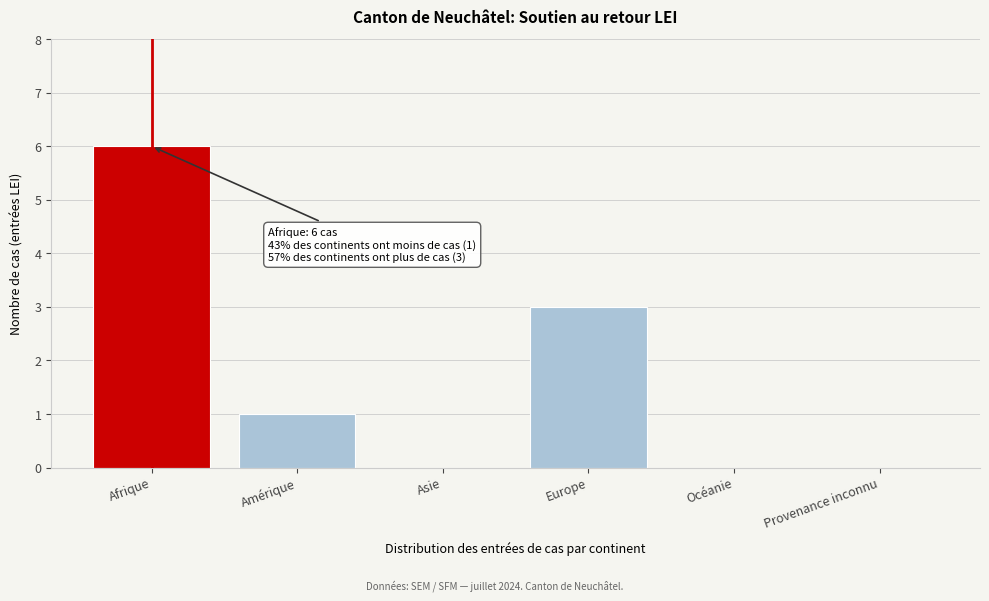

Reading left to right, list all the values displayed in this chart.

Afrique=6	Amérique=1	Asie=0	Europe=3	Océanie=0	Provenance inconnu=0